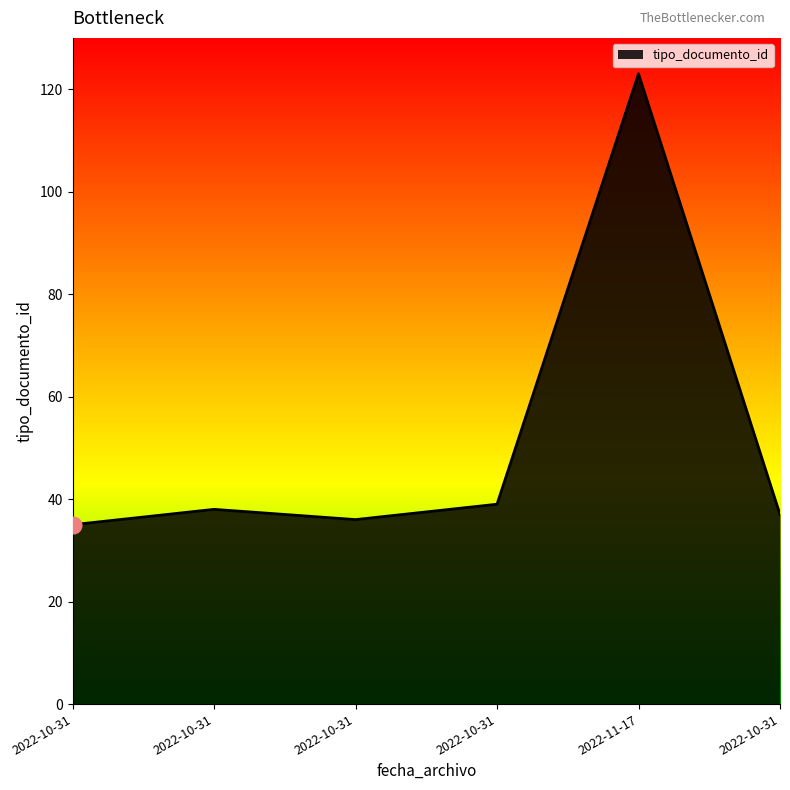

How many categories are shown in the chart?

6